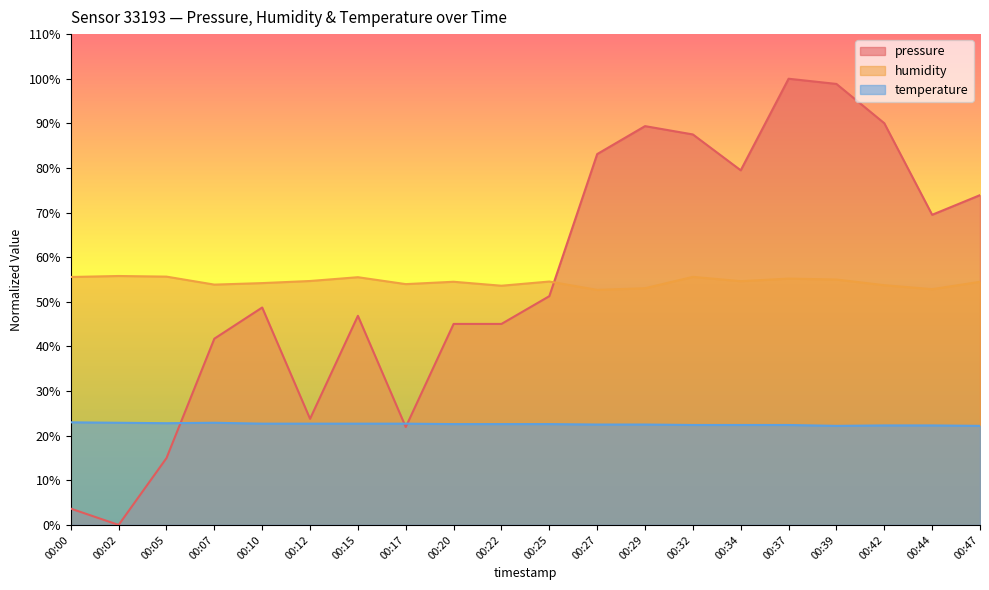

Reading left to right, list all the values displayed in this chart.

pressure: 00:00=3.7	00:02=0.0	00:05=15.0	00:07=41.7	00:10=48.7	00:12=23.8	00:15=46.9	00:17=21.9	00:20=45.1	00:22=45.1	00:25=51.3	00:27=83.1	00:29=89.4	00:32=87.5	00:34=79.5	00:37=100.0	00:39=98.8	00:42=90.0	00:44=69.5	00:47=73.9
humidity: 00:00=55.6	00:02=55.8	00:05=55.6	00:07=53.9	00:10=54.2	00:12=54.7	00:15=55.5	00:17=54.0	00:20=54.5	00:22=53.6	00:25=54.5	00:27=52.7	00:29=53.0	00:32=55.6	00:34=54.6	00:37=55.2	00:39=55.0	00:42=53.7	00:44=52.8	00:47=54.5
temperature: 00:00=23.0	00:02=22.9	00:05=22.8	00:07=22.9	00:10=22.7	00:12=22.7	00:15=22.7	00:17=22.7	00:20=22.6	00:22=22.6	00:25=22.6	00:27=22.5	00:29=22.5	00:32=22.4	00:34=22.4	00:37=22.4	00:39=22.2	00:42=22.3	00:44=22.3	00:47=22.2